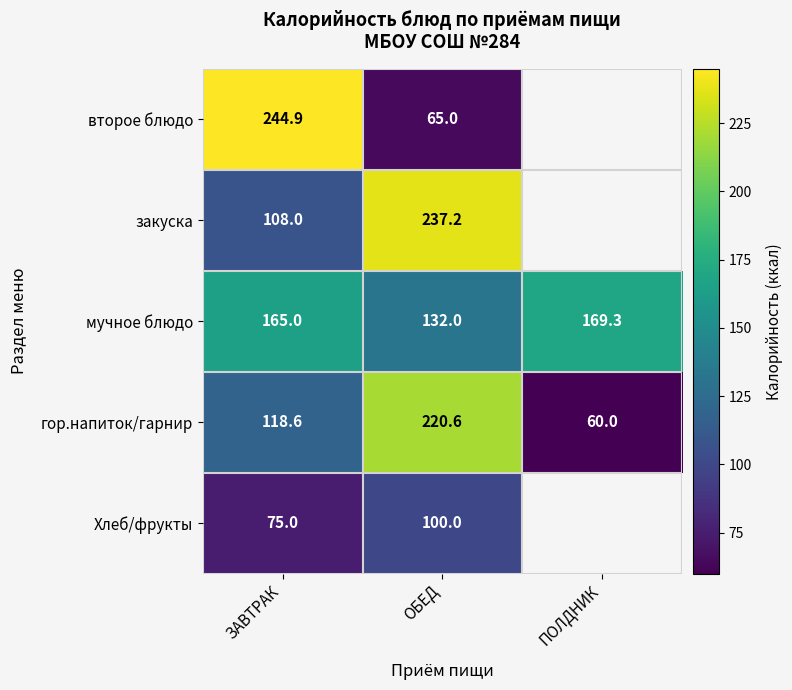

True or false: закуска has a value of 186.2 at ЗАВТРАК.

False